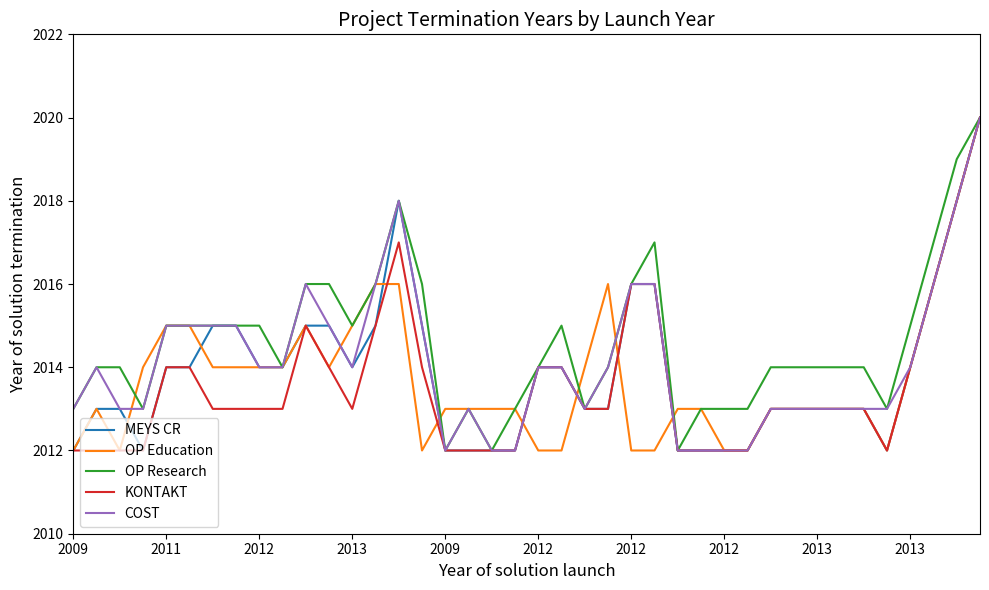

What is the minimum value for MEYS CR?

2012